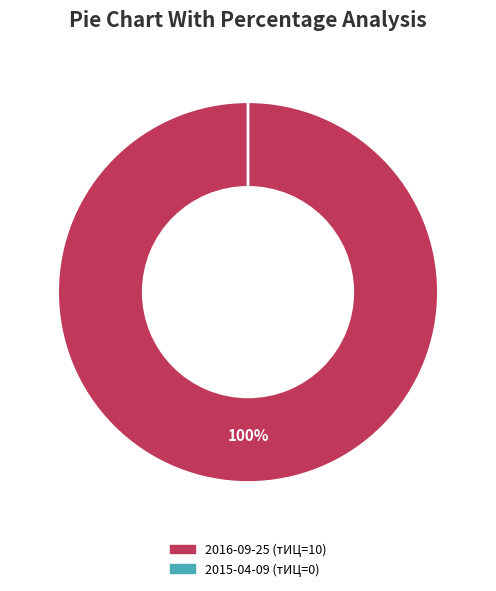

Is there any slice that represents more than half of the pie?

Yes